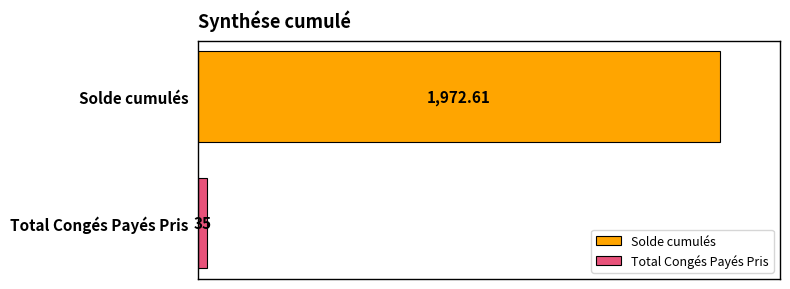

Rank the series by their average value, from lowest to highest.

Total Congés Payés Pris, Solde cumulés